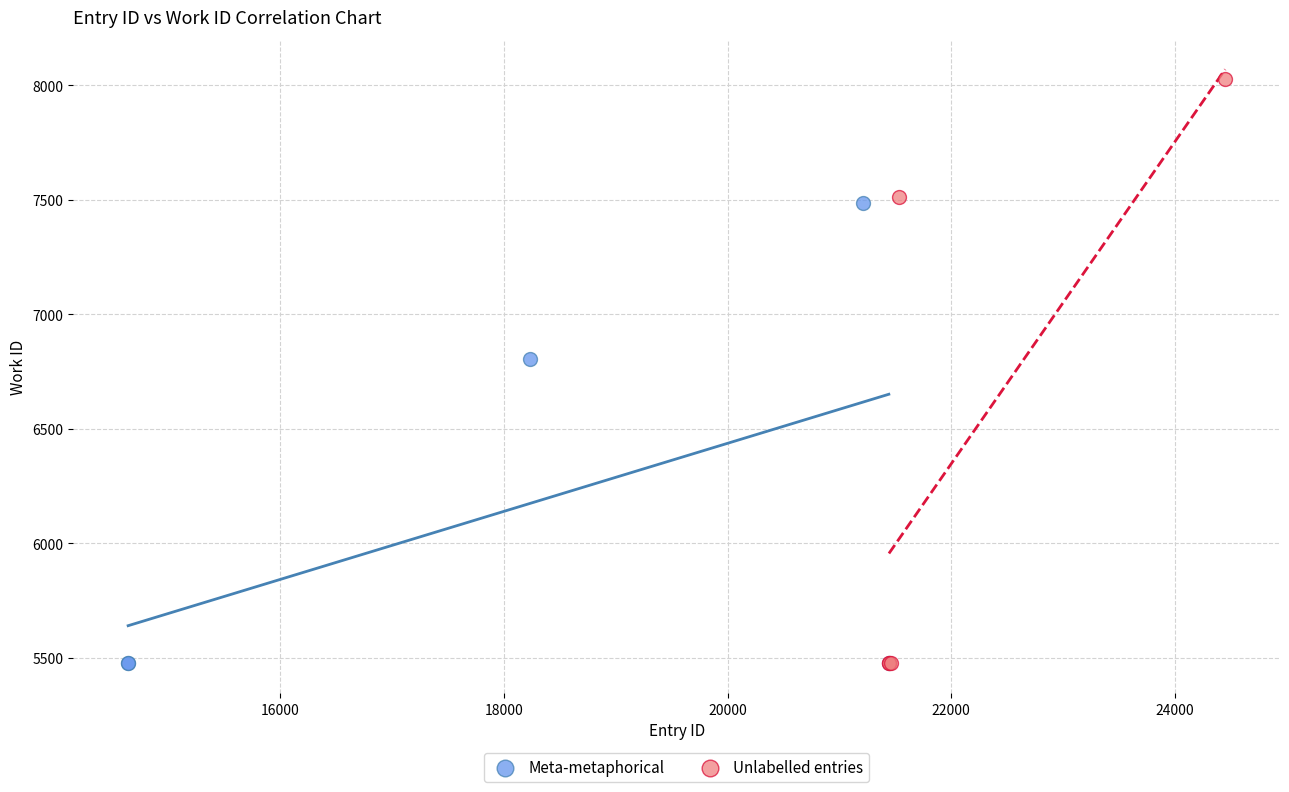

Which series contains the highest Y value?

Unlabelled entries